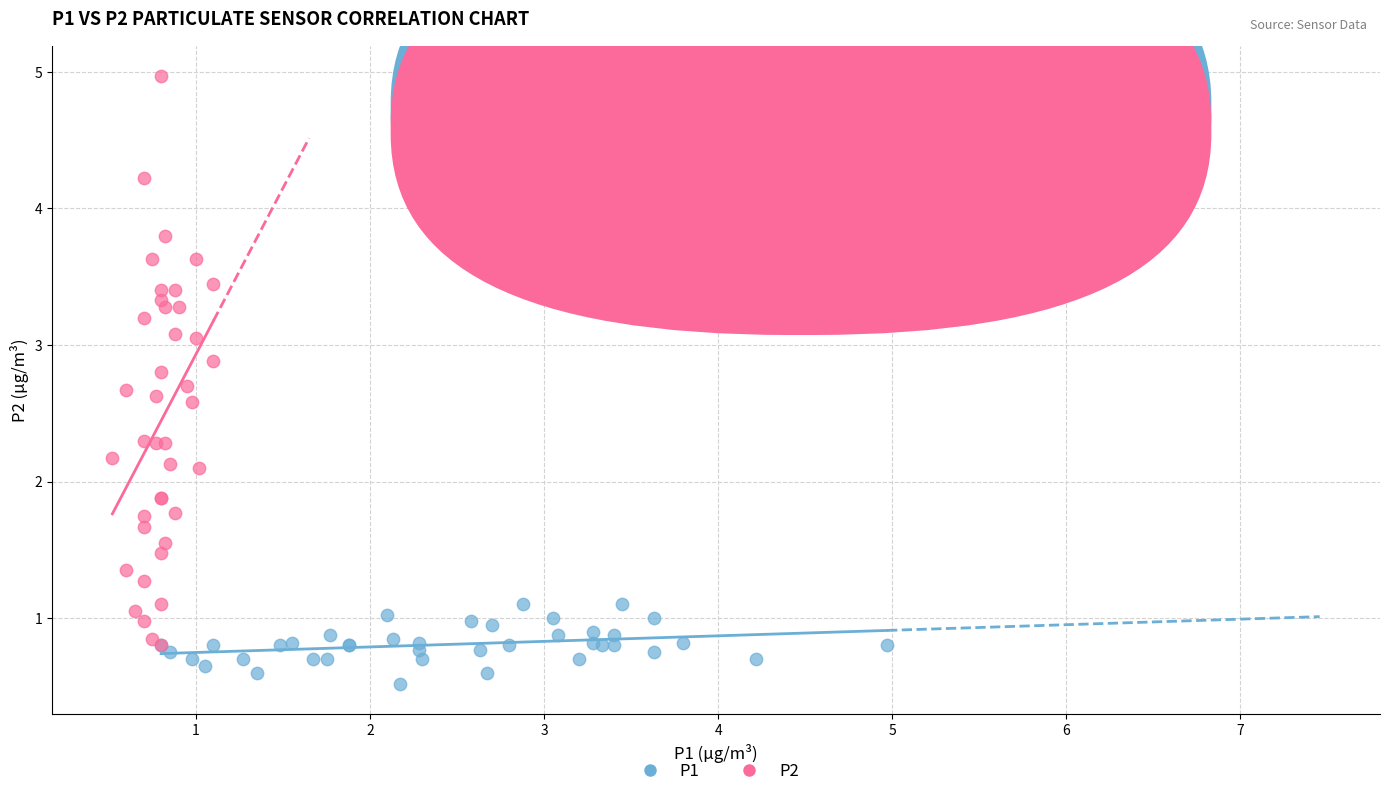

Which series has the widest spread of Y values?

P2